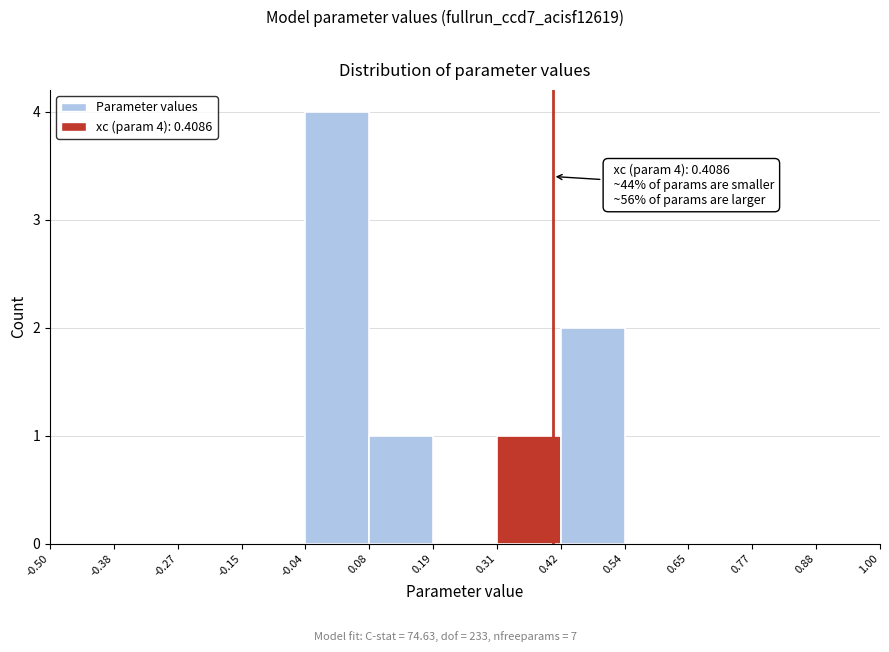

Which range on the x-axis has the tallest bar?

-0.04 to 0.08